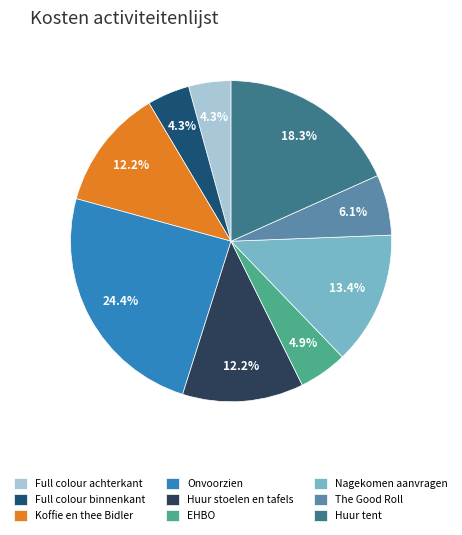

Is there any slice that represents more than half of the pie?

No